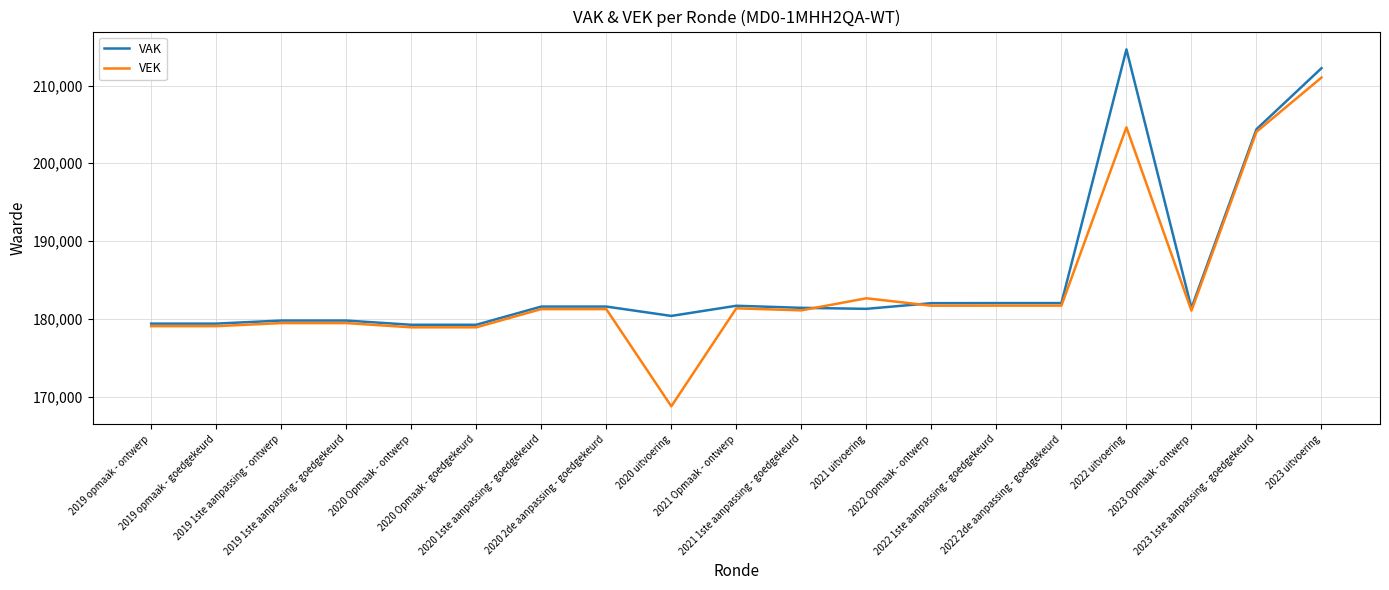

What is the total value across all series at 2022 uitvoering?

419265